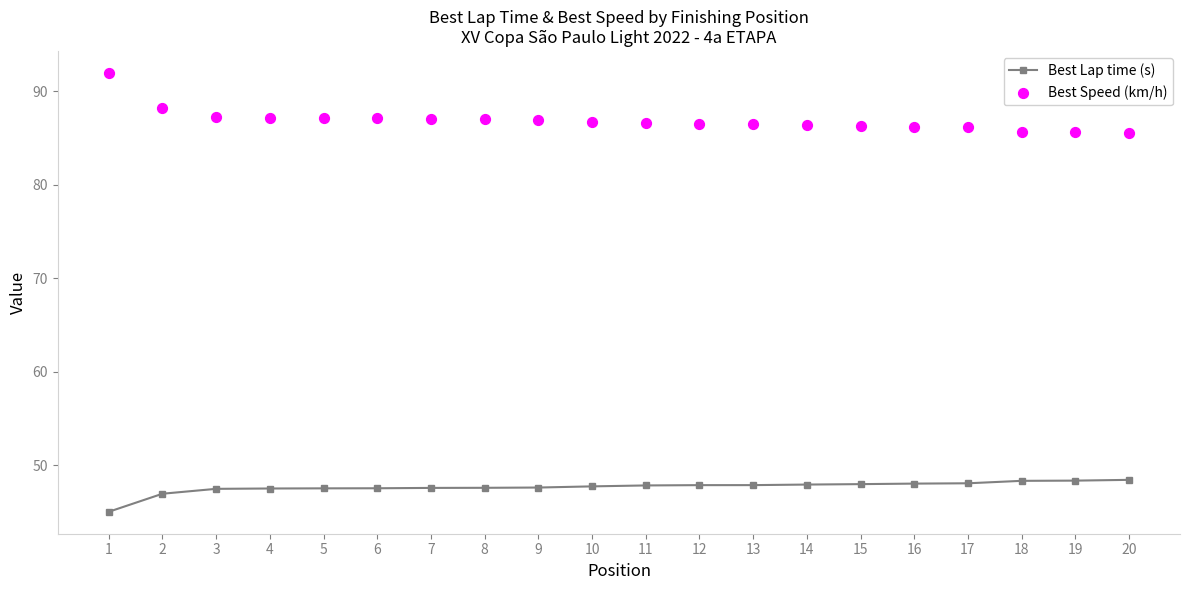

Which series contains the highest Y value?

Best Speed (km/h)